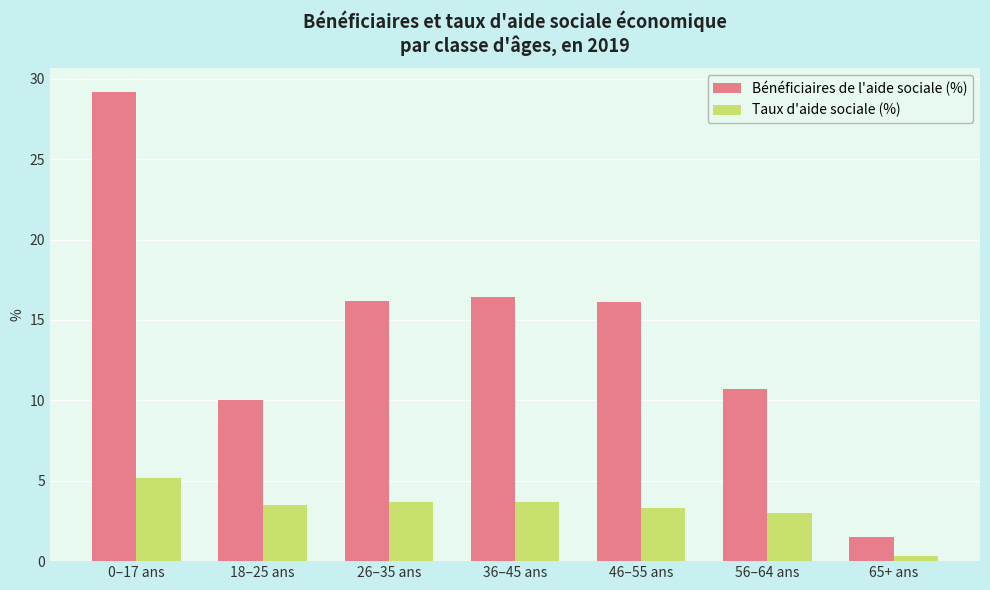

At 18–25 ans, list the series in order from smallest to largest.

Taux d'aide sociale (%), Bénéficiaires de l'aide sociale (%)